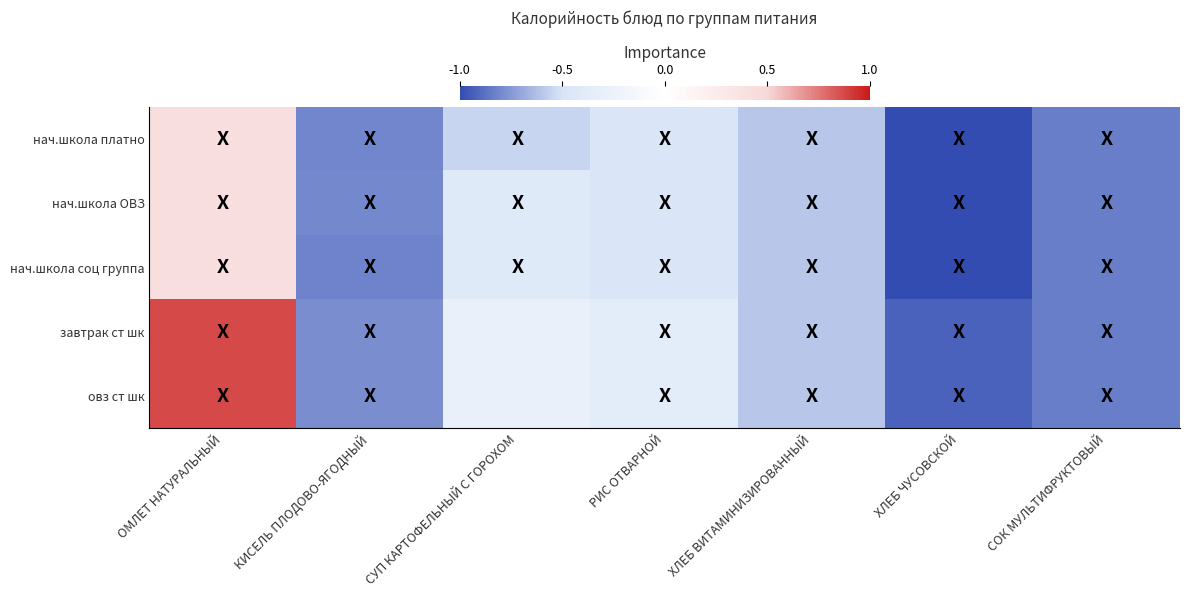

What is the total value across all series at ХЛЕБ ЧУСОВСКОЙ?

-4.8